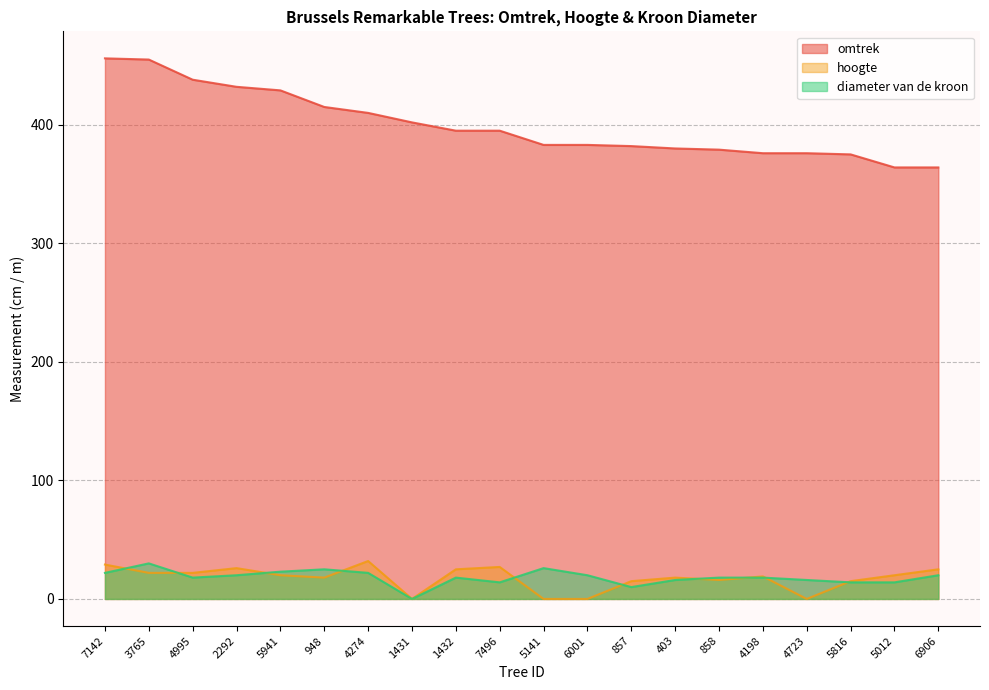

Is it true that omtrek equals 395 at 7496?

True